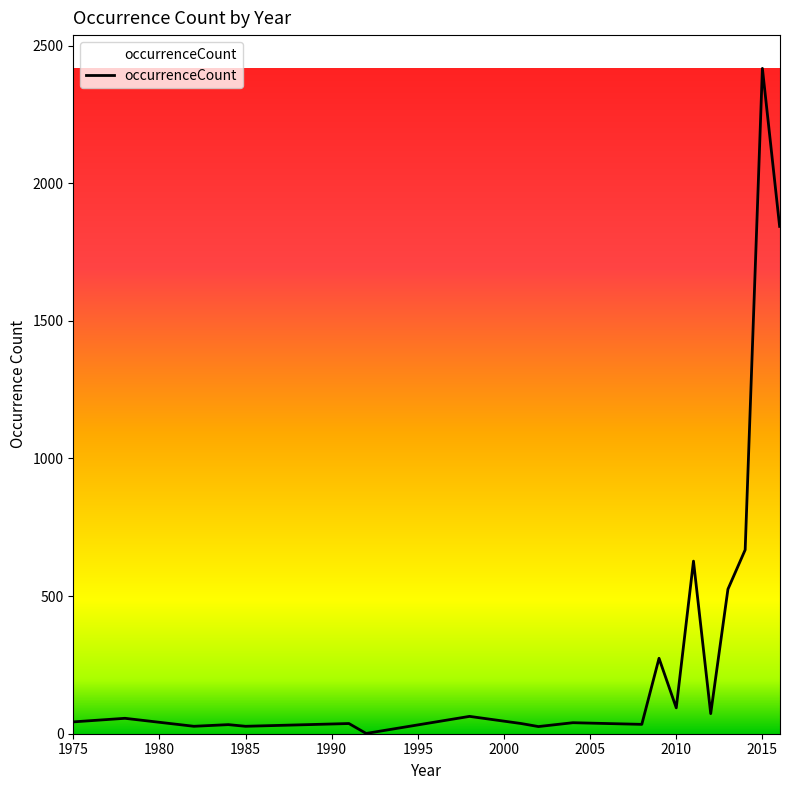

What is the greatest value displayed?

2417